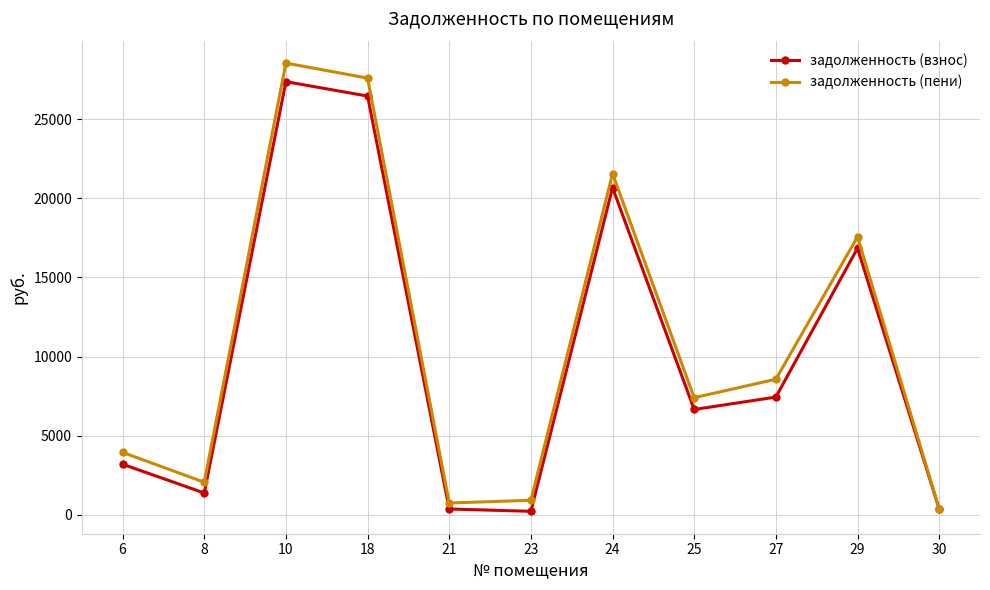

Rank the series by their maximum value, from highest to lowest.

задолженность (пени), задолженность (взнос)